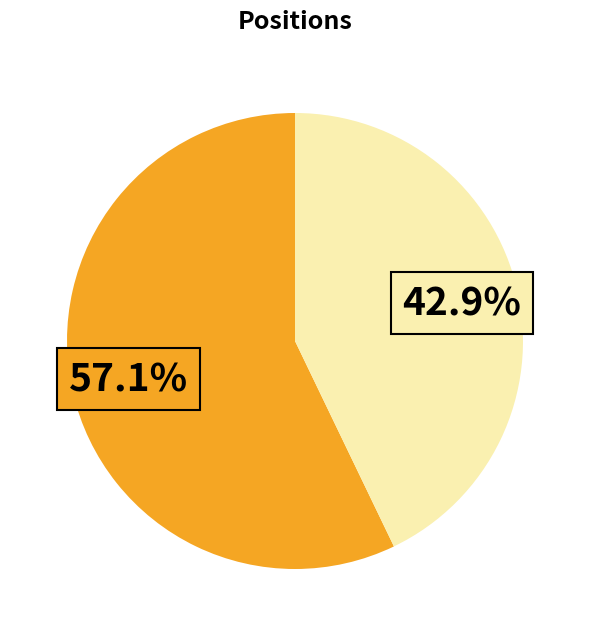

How many segments does this pie chart have?

2